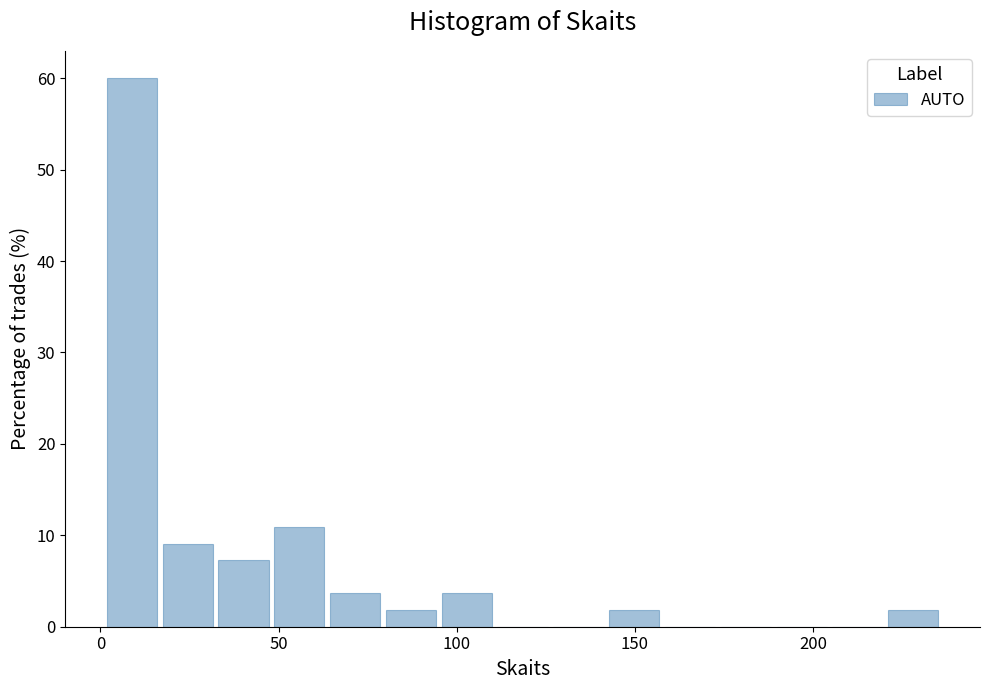

Read against the x-axis, roughly where is the centre of the tallest bar?

10